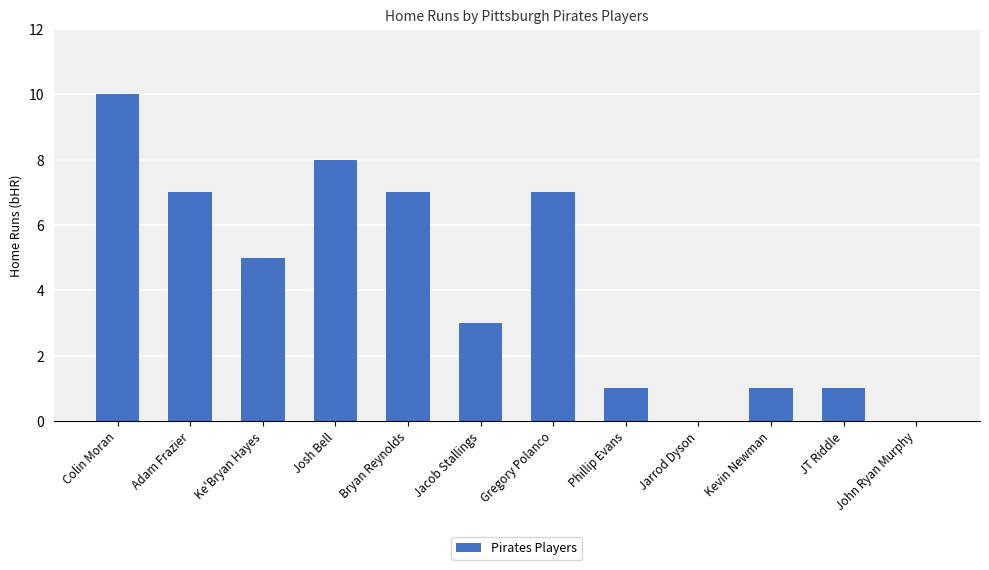

What is the greatest value displayed?

10